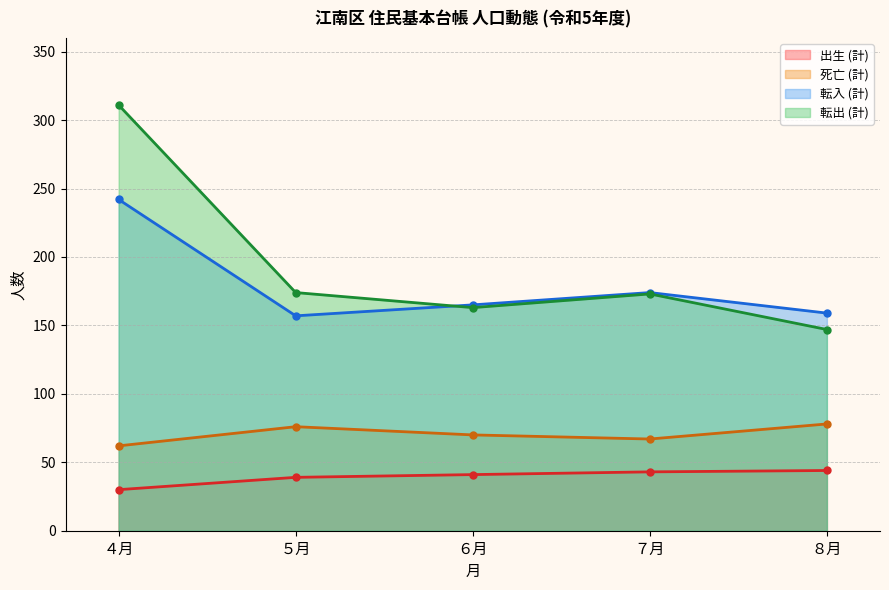

Reading left to right, transcribe all the data shown in this chart.

出生 (計): ４月=30	５月=39	６月=41	７月=43	８月=44
死亡 (計): ４月=62	５月=76	６月=70	７月=67	８月=78
転入 (計): ４月=242	５月=157	６月=165	７月=174	８月=159
転出 (計): ４月=311	５月=174	６月=163	７月=173	８月=147